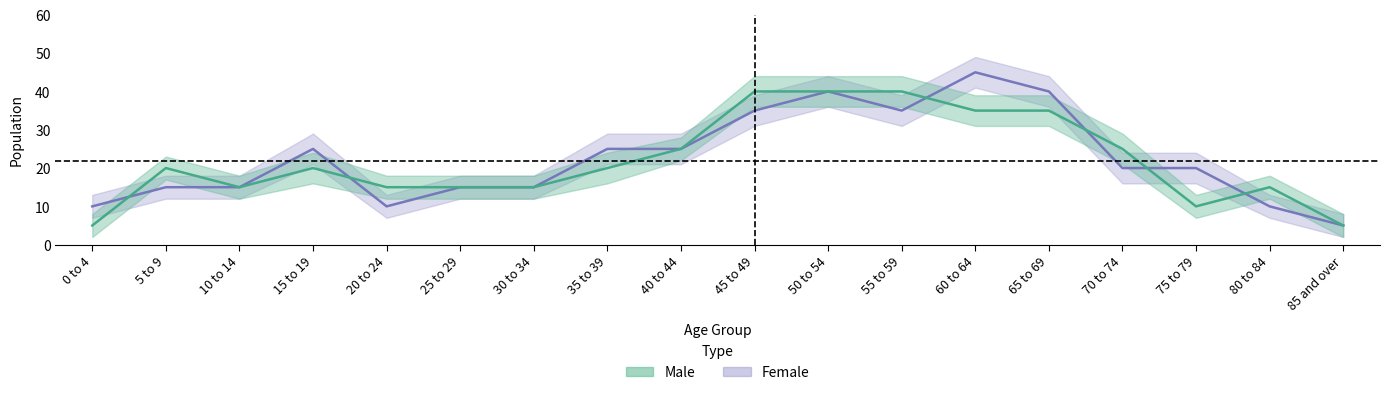

List the series in order of their overall mean, lowest first.

Male, Female